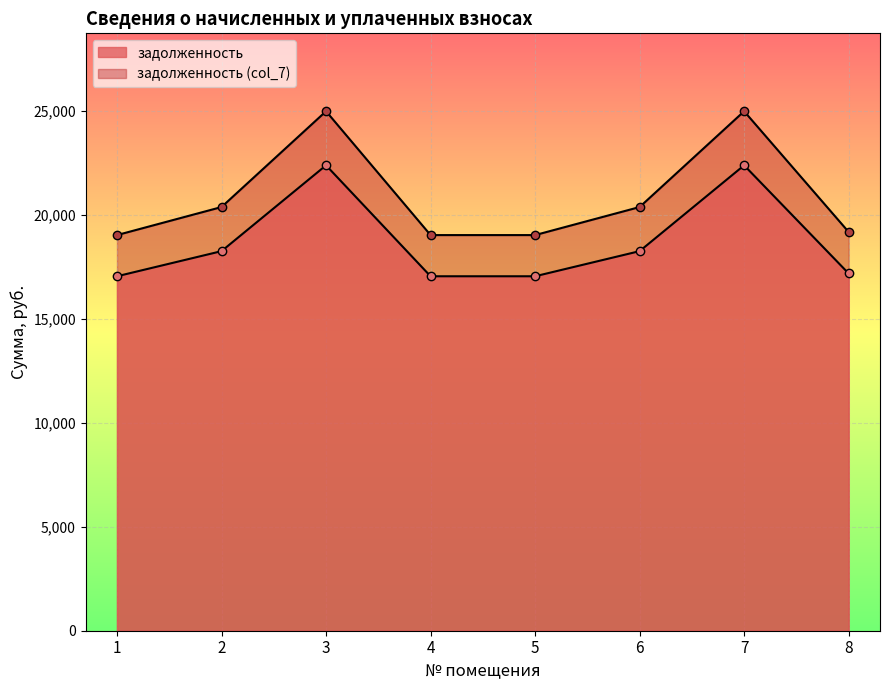

The задолженность series shows 22389.9 at 3. True or false?

True